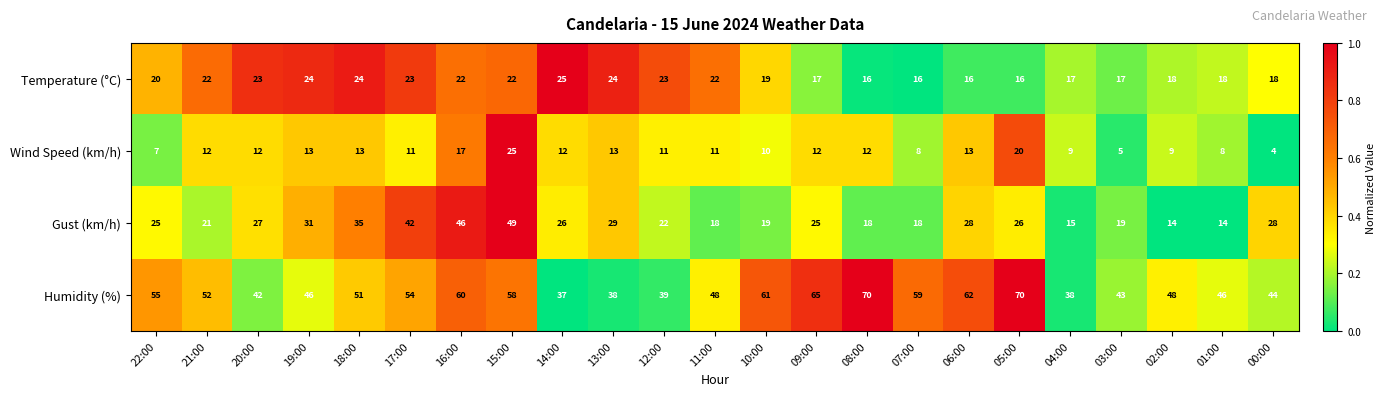

What is the total value across all series at 21:00?

107